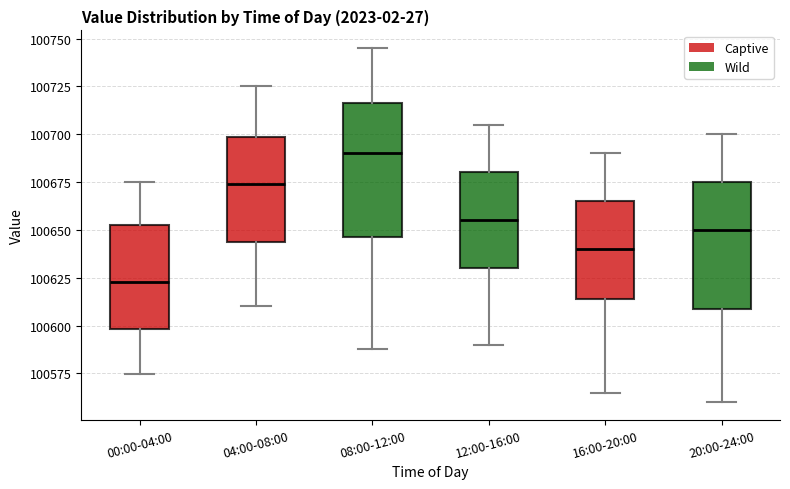

Reading left to right, transcribe this box plot: for each box, give where its median line is, the range the box spans, and where its two whiskers end, as read against the y-axis. The values are not printed on the chart, so give them approximately, as read against the axis.

00:00-04:00: median 100625, box 100600 to 100655, whiskers 100575 to 100675
04:00-08:00: median 100675, box 100645 to 100700, whiskers 100610 to 100725
08:00-12:00: median 100690, box 100645 to 100715, whiskers 100590 to 100745
12:00-16:00: median 100655, box 100630 to 100680, whiskers 100590 to 100705
16:00-20:00: median 100640, box 100615 to 100665, whiskers 100565 to 100690
20:00-24:00: median 100650, box 100610 to 100675, whiskers 100560 to 100700